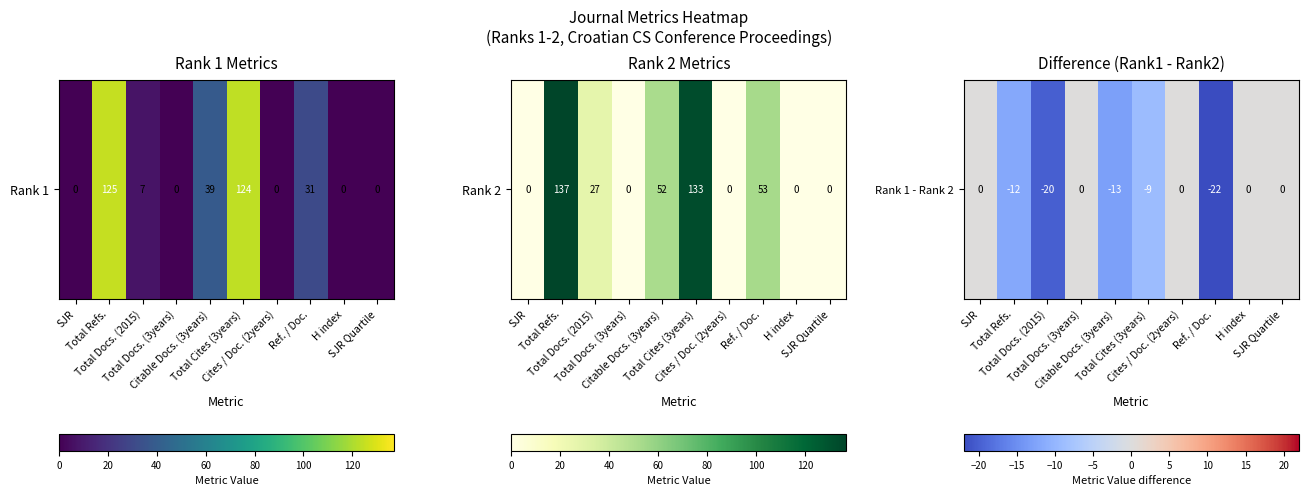

Is it true that the value at SJR is 0?

True